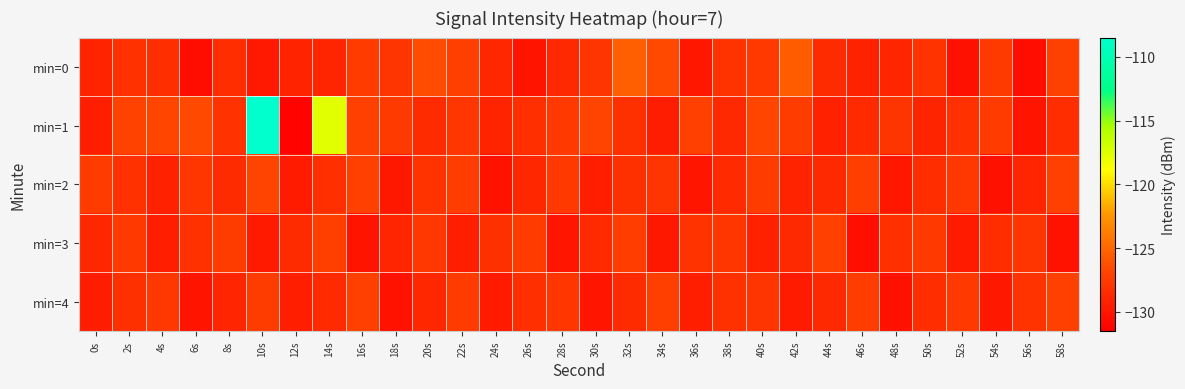

Reading right to left, transcribe all the data shown in this chart.

min=0: 58s=-127.0	56s=-130.5	54s=-127.5	52s=-130.2	50s=-128.0	48s=-128.9	46s=-129.1	44s=-128.6	42s=-125.5	40s=-127.6	38s=-128.0	36s=-129.9	34s=-126.6	32s=-125.4	30s=-127.9	28s=-128.7	26s=-130.1	24s=-128.8	22s=-127.2	20s=-126.4	18s=-127.8	16s=-127.5	14s=-128.9	12s=-129.1	10s=-129.7	8s=-128.4	6s=-130.5	4s=-128.3	2s=-128.1	0s=-129.1
min=1: 58s=-128.4	56s=-130.1	54s=-127.5	52s=-128.1	50s=-129.0	48s=-127.9	46s=-128.6	44s=-129.2	42s=-127.4	40s=-126.8	38s=-128.7	36s=-127.1	34s=-129.5	32s=-128.2	30s=-126.9	28s=-127.6	26s=-128.3	24s=-129.1	22s=-127.8	20s=-128.5	18s=-127.5	16s=-127.1	14s=-117.6	12s=-131.2	10s=-108.5	8s=-128.0	6s=-126.6	4s=-126.8	2s=-127.0	0s=-129.3
min=2: 58s=-127.1	56s=-128.9	54s=-130.3	52s=-127.7	50s=-128.4	48s=-129.9	46s=-127.2	44s=-128.7	42s=-129.1	40s=-127.4	38s=-128.6	36s=-130.0	34s=-127.9	32s=-128.2	30s=-129.4	28s=-127.6	26s=-128.8	24s=-130.2	22s=-127.3	20s=-128.0	18s=-129.8	16s=-127.1	14s=-128.3	12s=-129.6	10s=-126.9	8s=-128.5	6s=-127.8	4s=-129.2	2s=-128.1	0s=-127.5
min=3: 58s=-130.2	56s=-127.9	54s=-128.4	52s=-129.6	50s=-127.6	48s=-128.3	46s=-130.4	44s=-127.1	42s=-128.7	40s=-129.2	38s=-127.8	36s=-128.0	34s=-129.8	32s=-127.3	30s=-128.6	28s=-130.0	26s=-127.5	24s=-128.2	22s=-129.4	20s=-127.7	18s=-128.9	16s=-130.1	14s=-127.2	12s=-128.5	10s=-129.7	8s=-127.4	6s=-128.1	4s=-129.3	2s=-127.6	0s=-128.8
min=4: 58s=-127.1	56s=-128.0	54s=-129.8	52s=-127.6	50s=-128.4	48s=-130.3	46s=-127.3	44s=-128.7	42s=-129.6	40s=-127.9	38s=-128.1	36s=-129.4	34s=-127.2	32s=-128.5	30s=-130.0	28s=-127.8	26s=-128.3	24s=-129.7	22s=-127.5	20s=-128.8	18s=-130.2	16s=-127.1	14s=-128.6	12s=-129.3	10s=-127.4	8s=-128.9	6s=-130.1	4s=-127.7	2s=-128.2	0s=-129.5